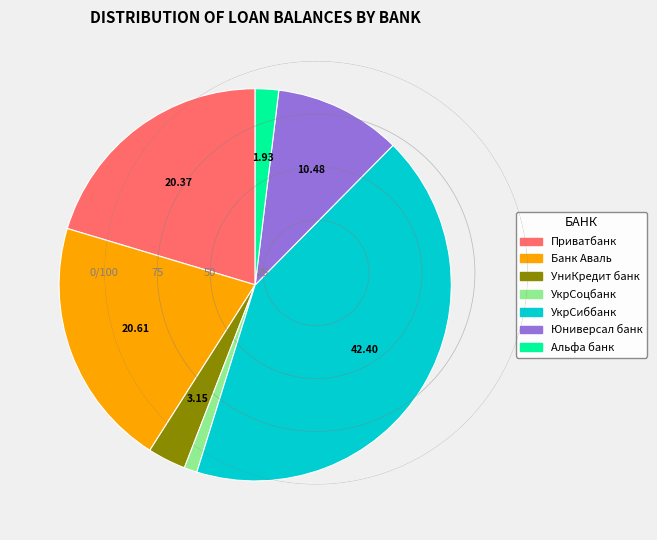

The УкрСоцбанк slice represents 1% of the pie. True or false?

True